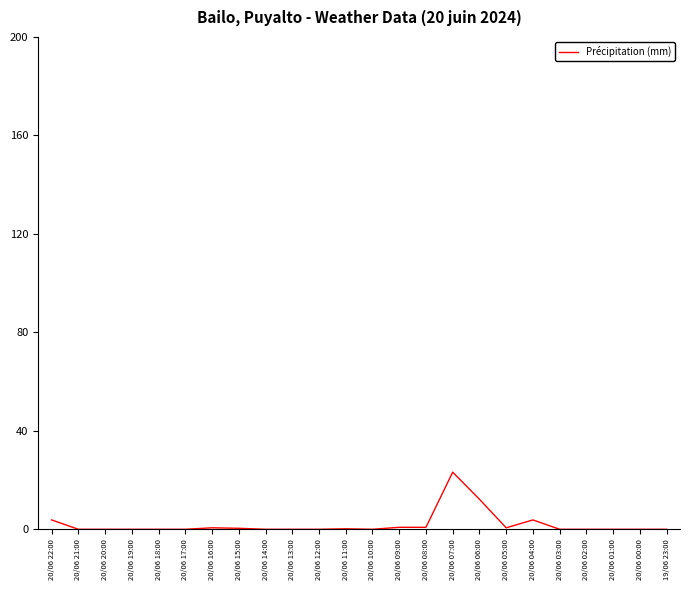

How many categories are shown in the chart?

24